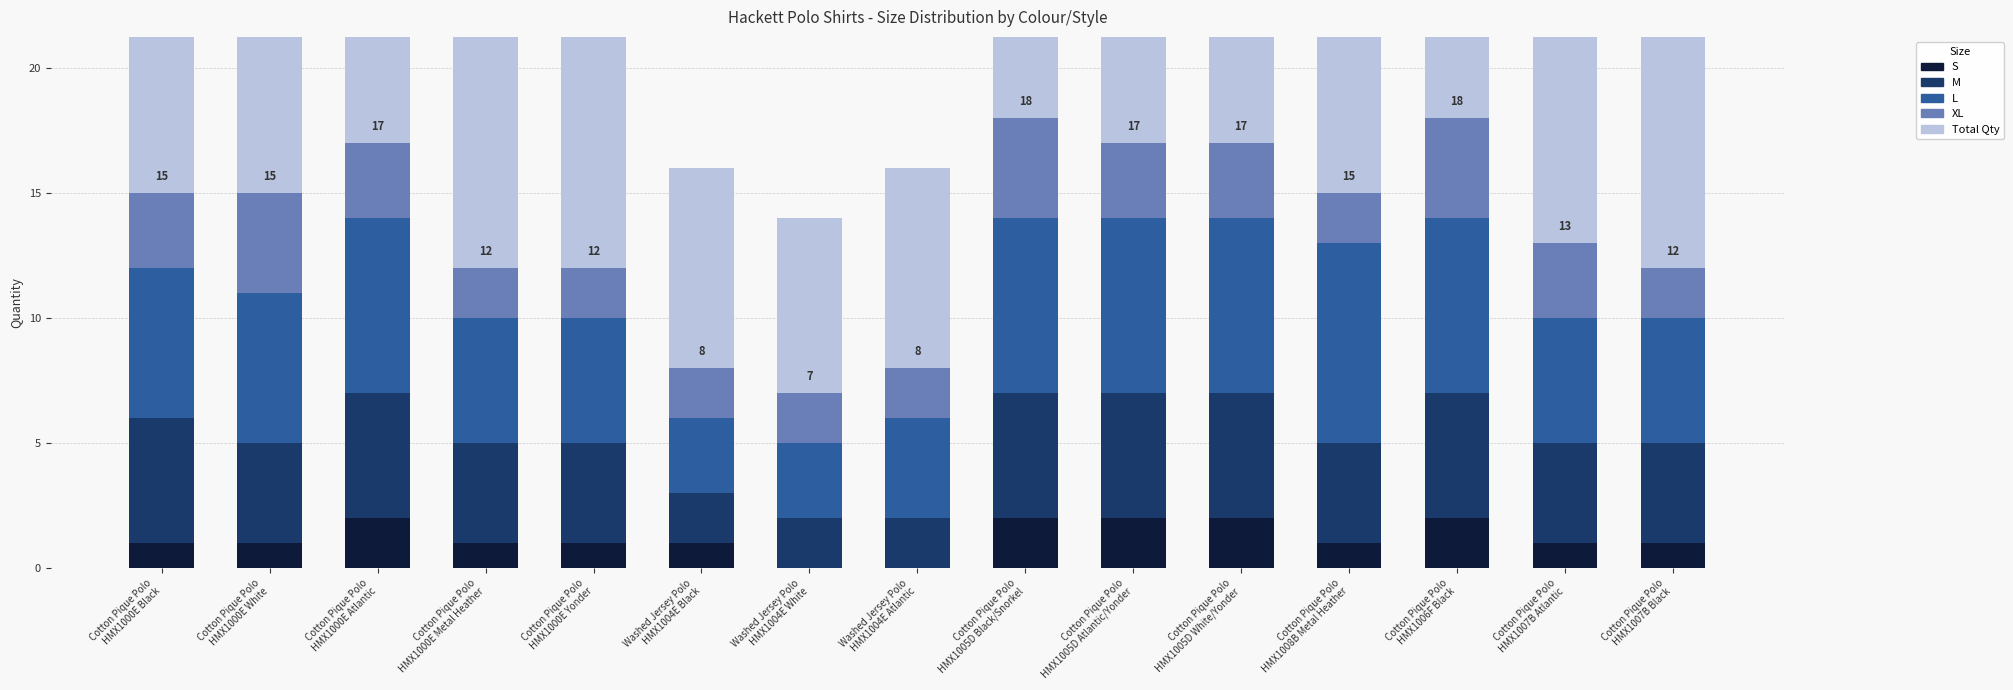

What value does the M series have at Cotton Pique Polo
HMX1007B Atlantic?

4